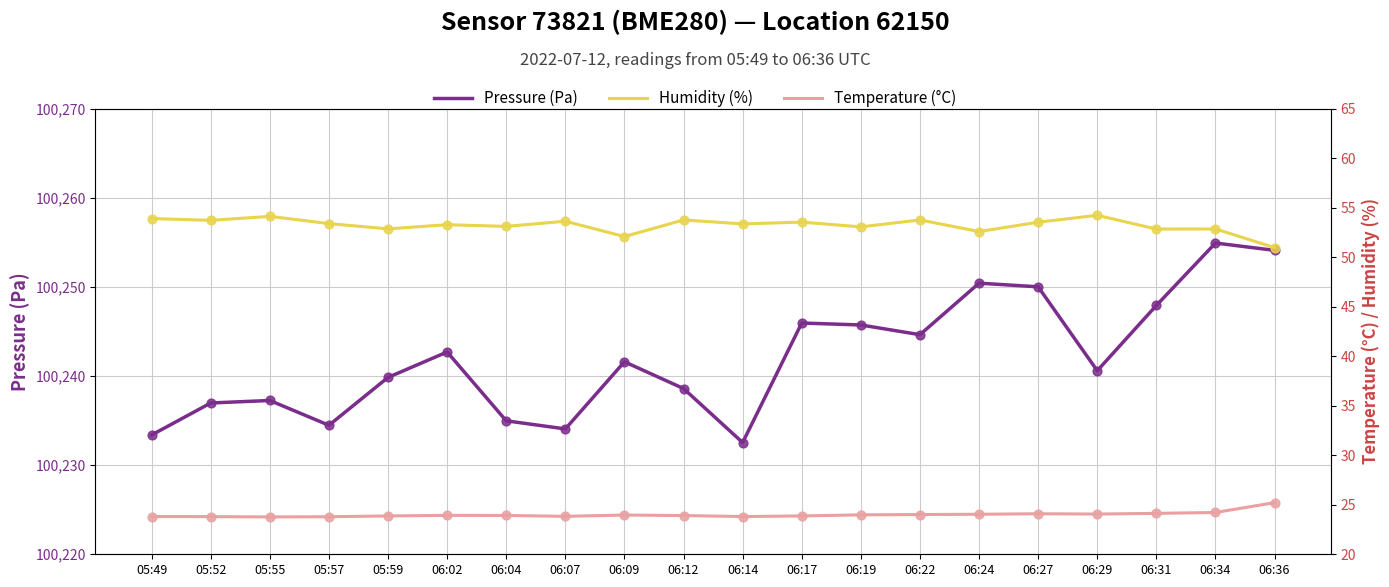

Which series has the largest total across all categories?

Pressure (Pa)